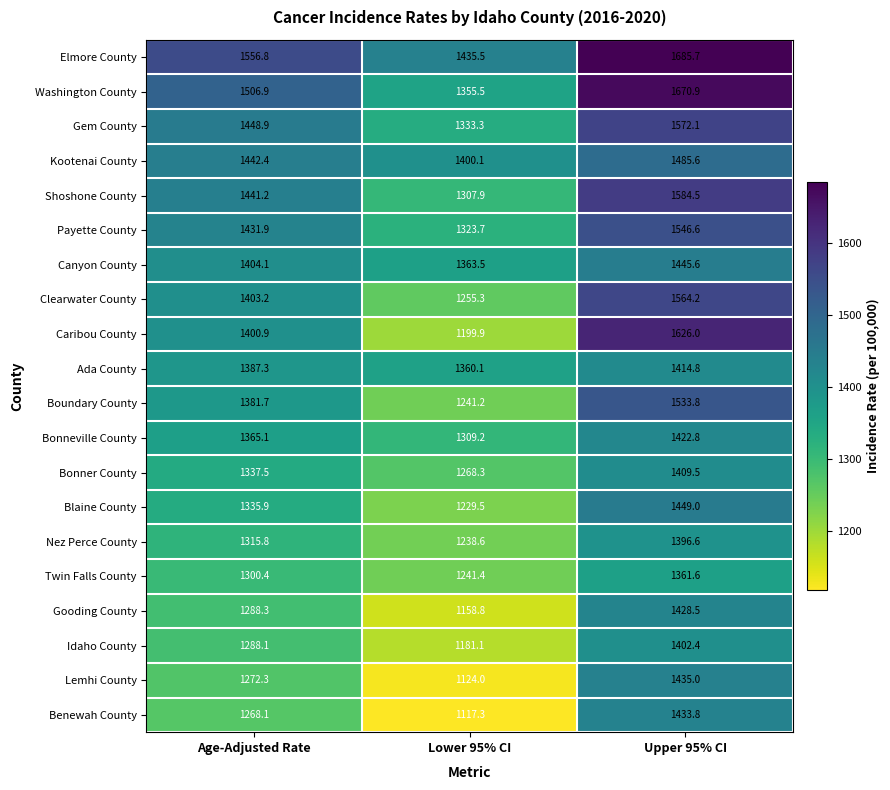

What is the average value of the Elmore County series?

1559.3